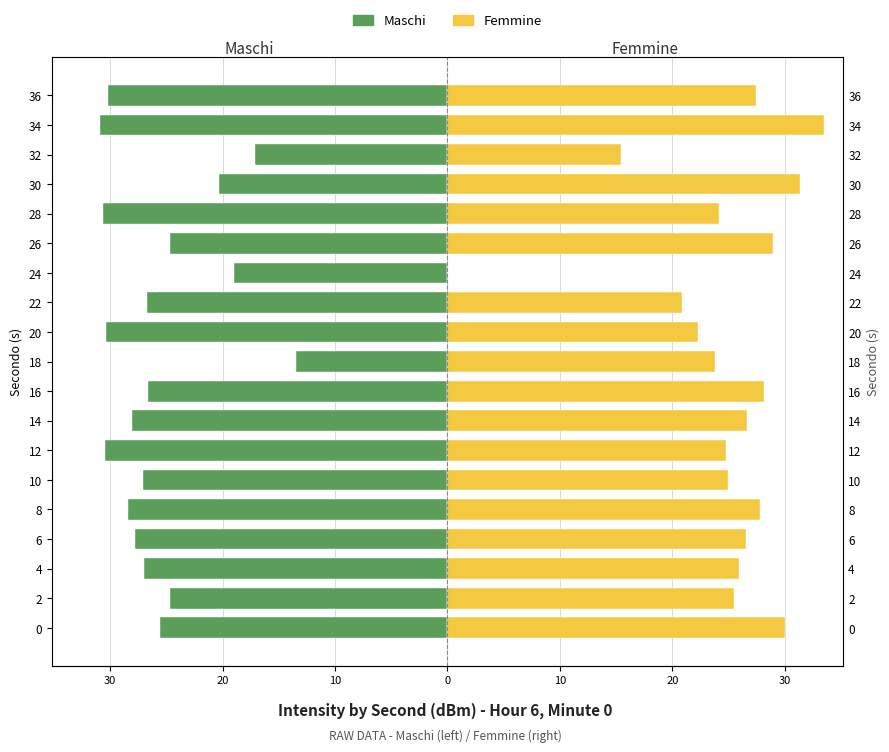

Rank the series by their maximum value, from highest to lowest.

Femmine, Maschi